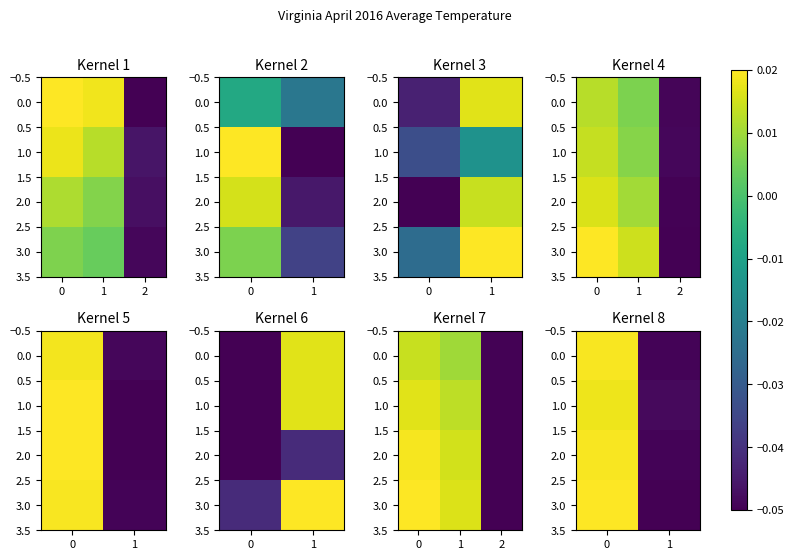

How many categories are shown in the chart?

2